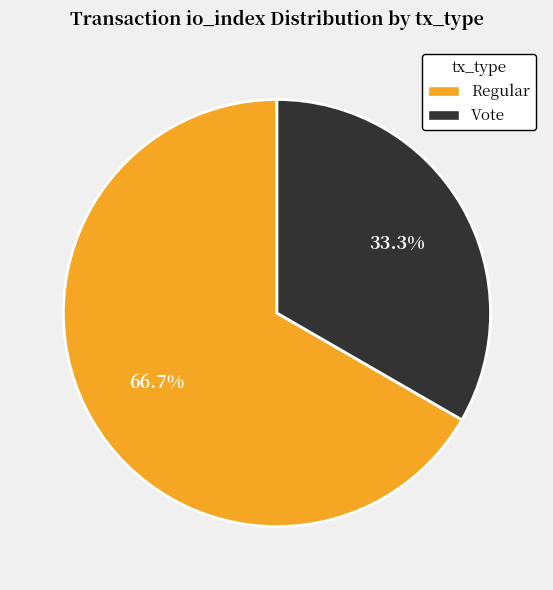

Does any single category account for the majority?

Yes